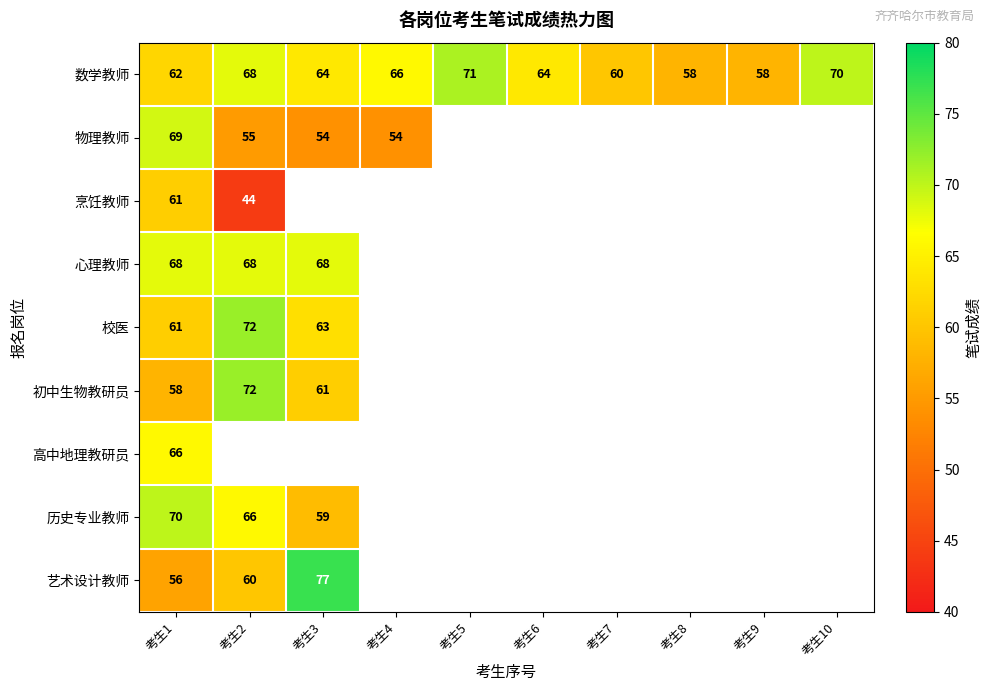

Is it true that 校医 equals 104 at 考生2?

False